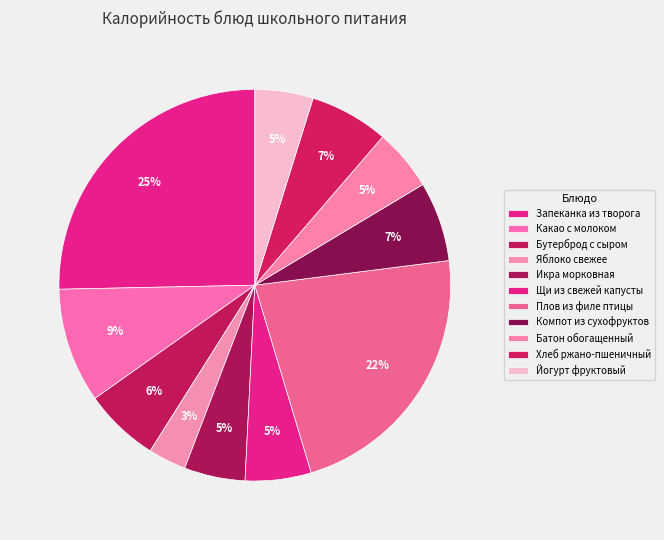

What percentage is the Йогурт фруктовый slice, to the nearest percent?

5%